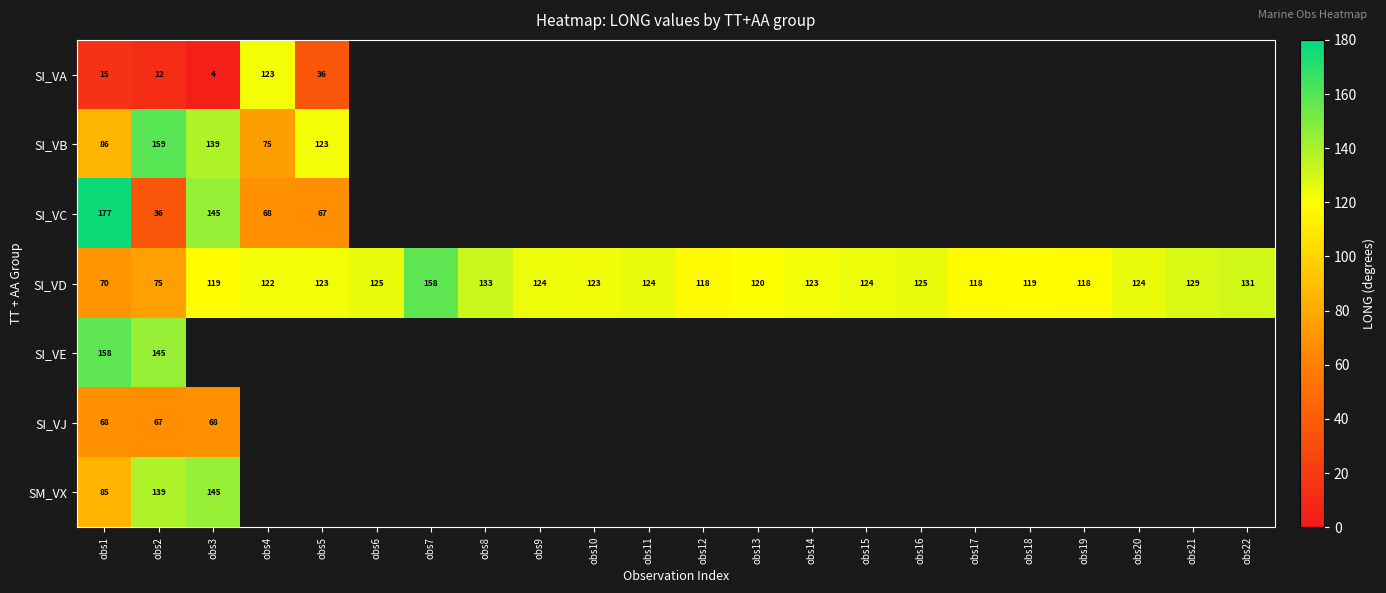

The SM_VX series shows 139.0 at obs2. True or false?

True